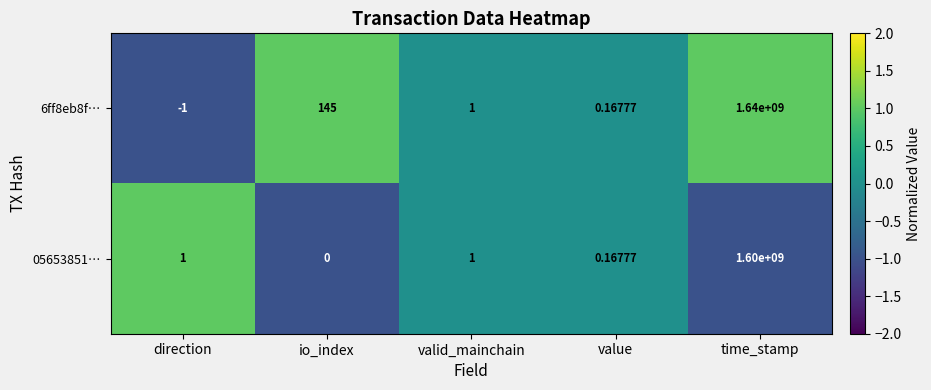

At which label is 6ff8eb8f… closest to 819999999?

io_index